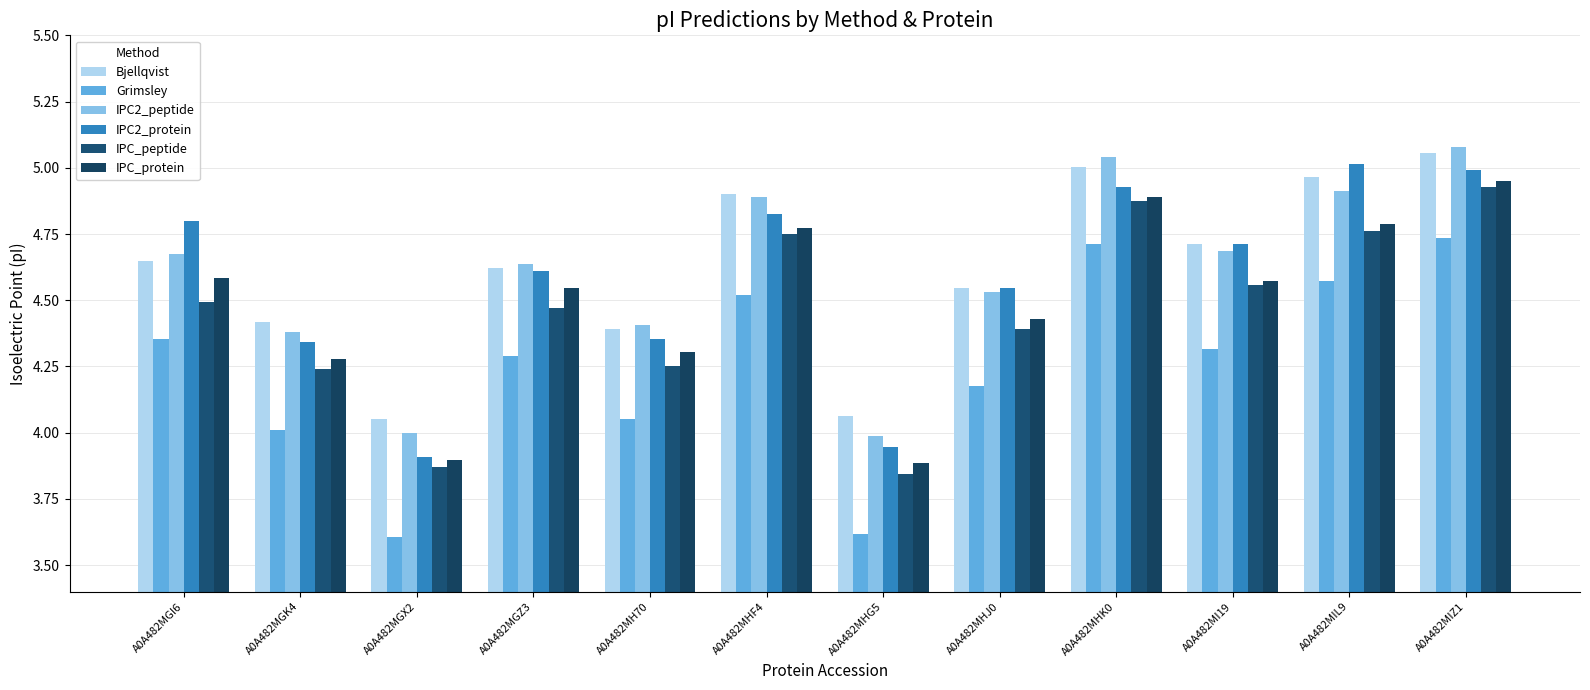

At how many categories does at least one series exceed 3?

12